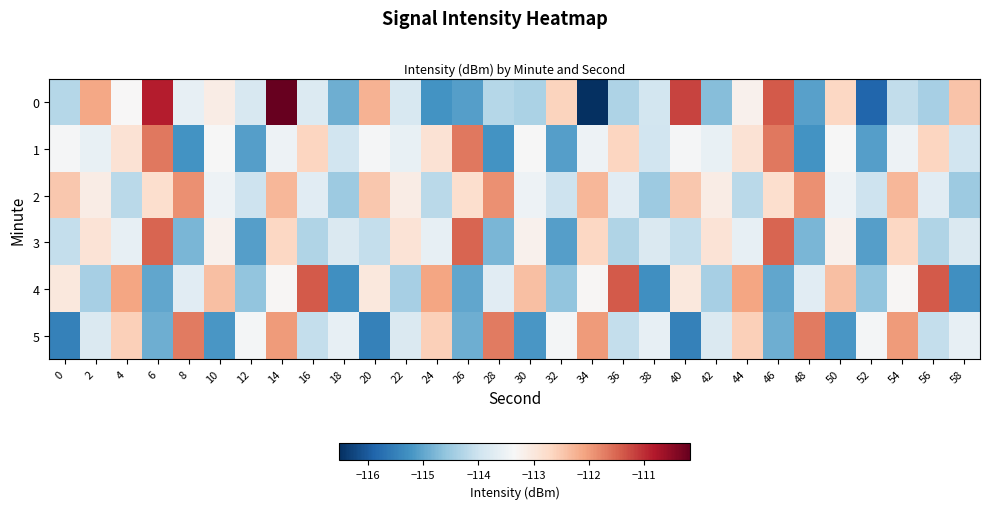

Which series has the largest total across all categories?

2